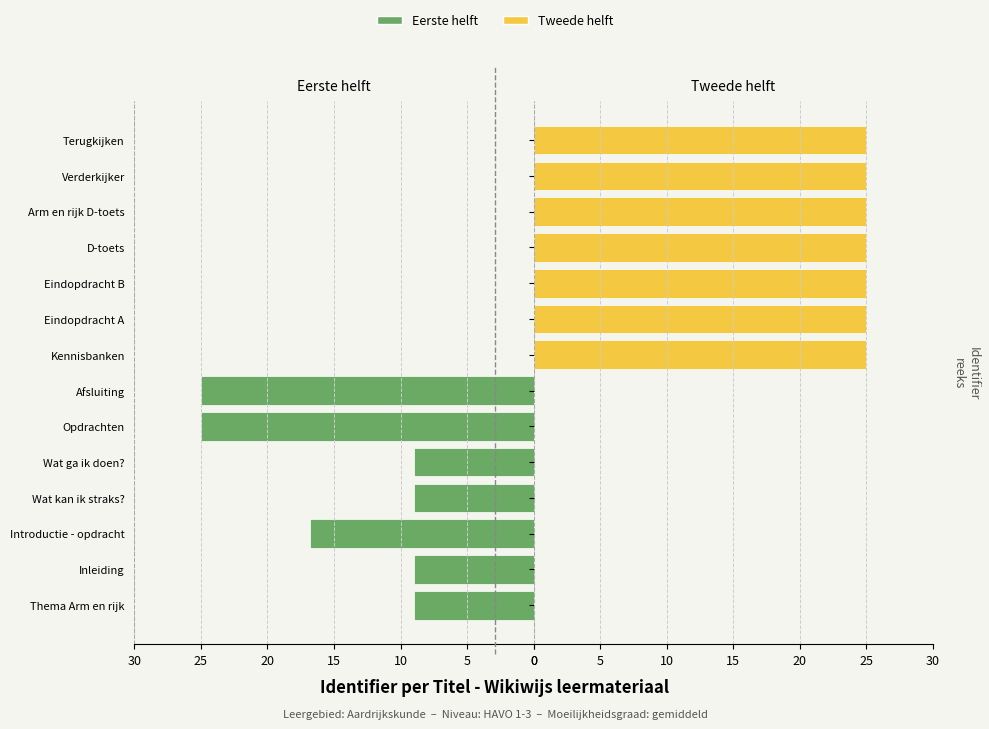

The Identifier (tweede helft) series shows 16.9 at Wat kan ik straks?. True or false?

False